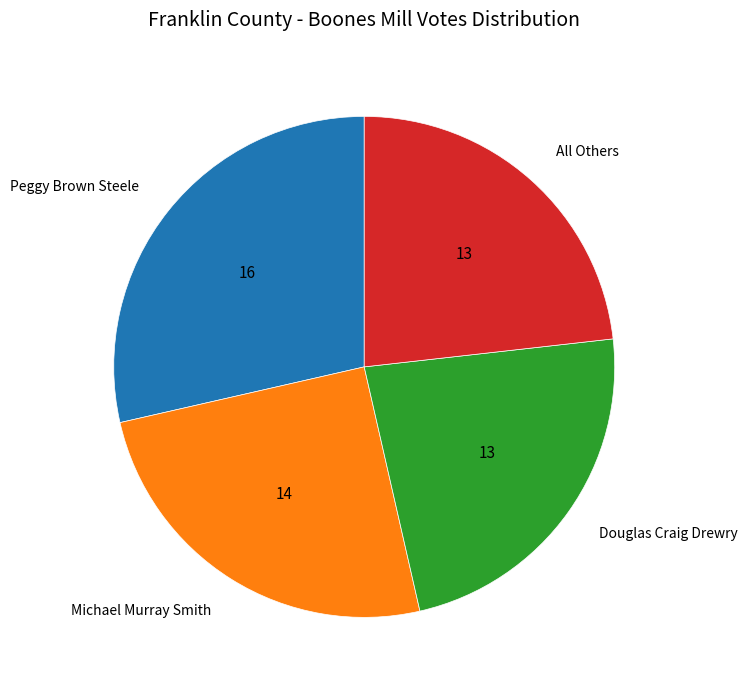

The Douglas Craig Drewry slice represents 23% of the pie. True or false?

True